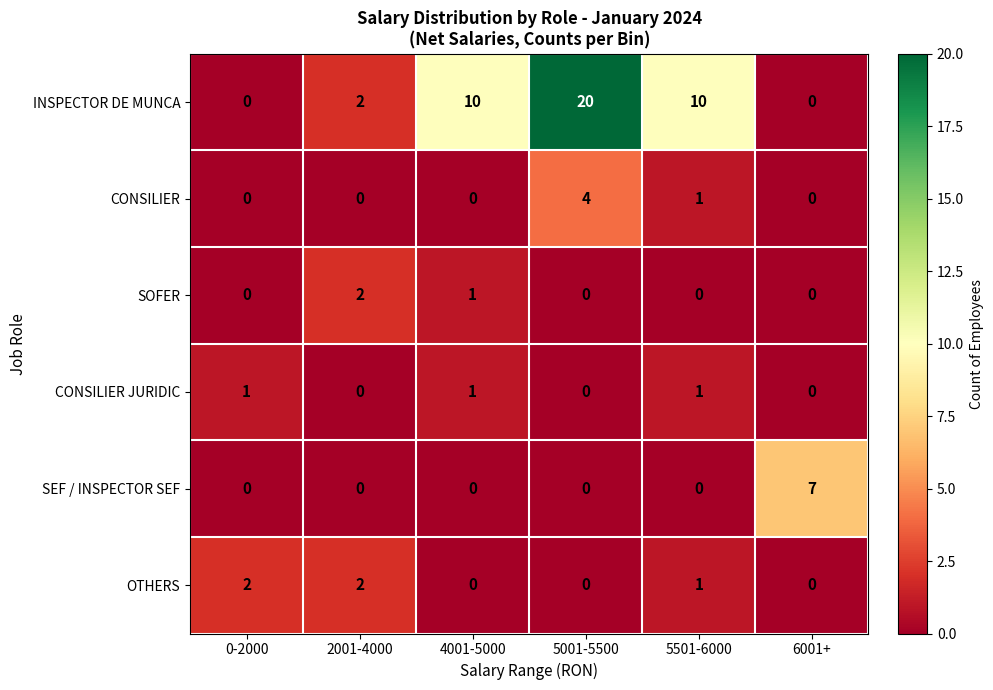

Which series has the widest spread of values?

INSPECTOR DE MUNCA